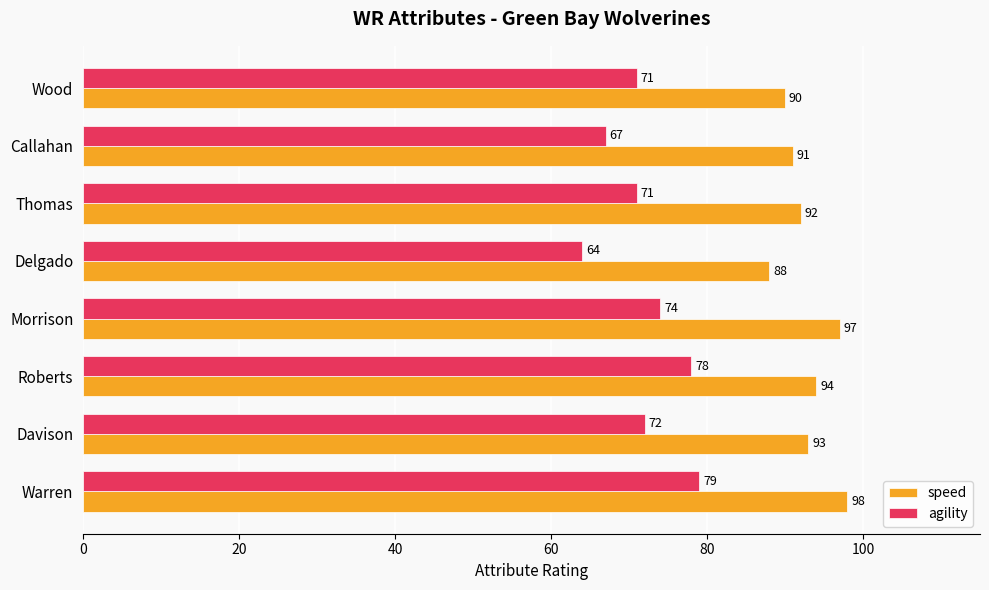

What is the smallest value displayed?

64